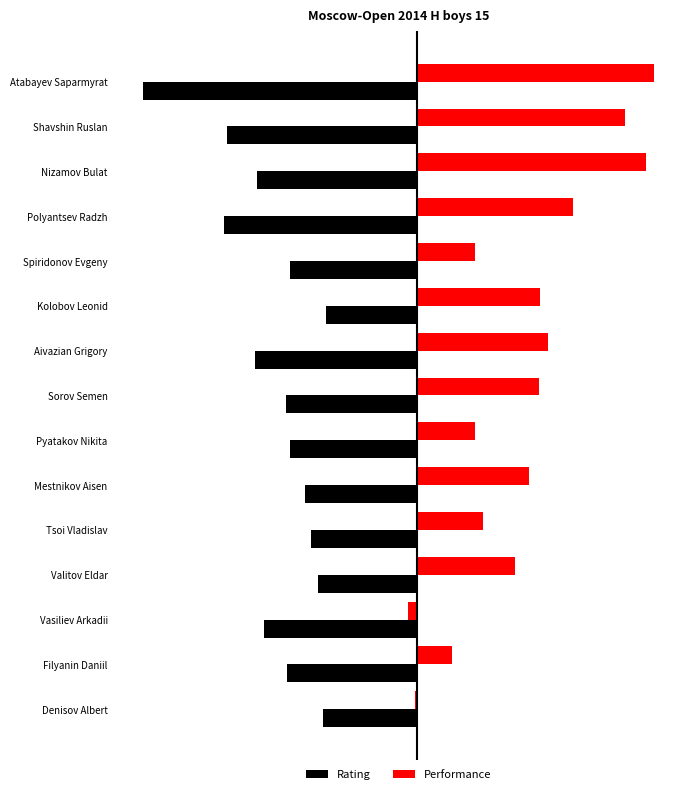

At which category is the sum across all series the highest?

Nizamov Bulat